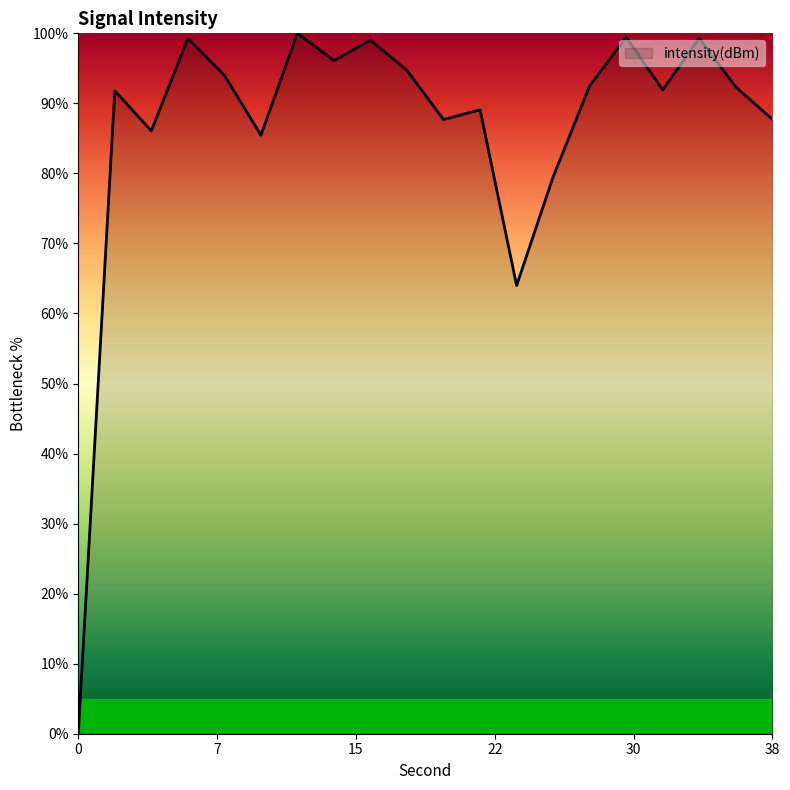

What is the difference between the maximum and minimum values?

100.0